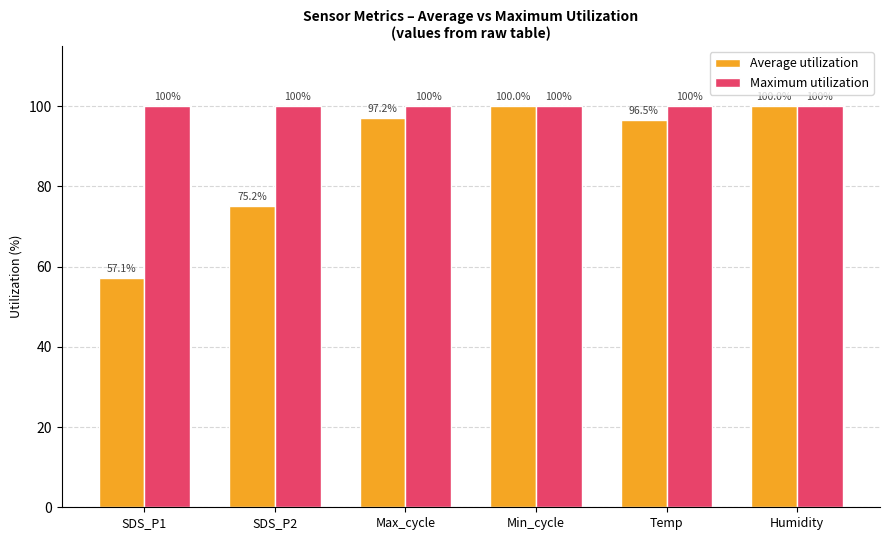

Between Max_cycle and Min_cycle, which series saw the biggest shift?

Average utilization